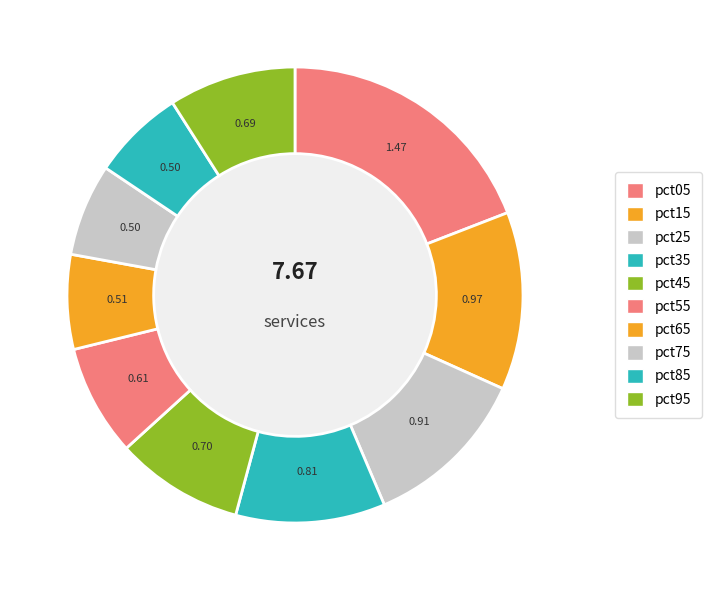

Is there any slice that represents more than half of the pie?

No